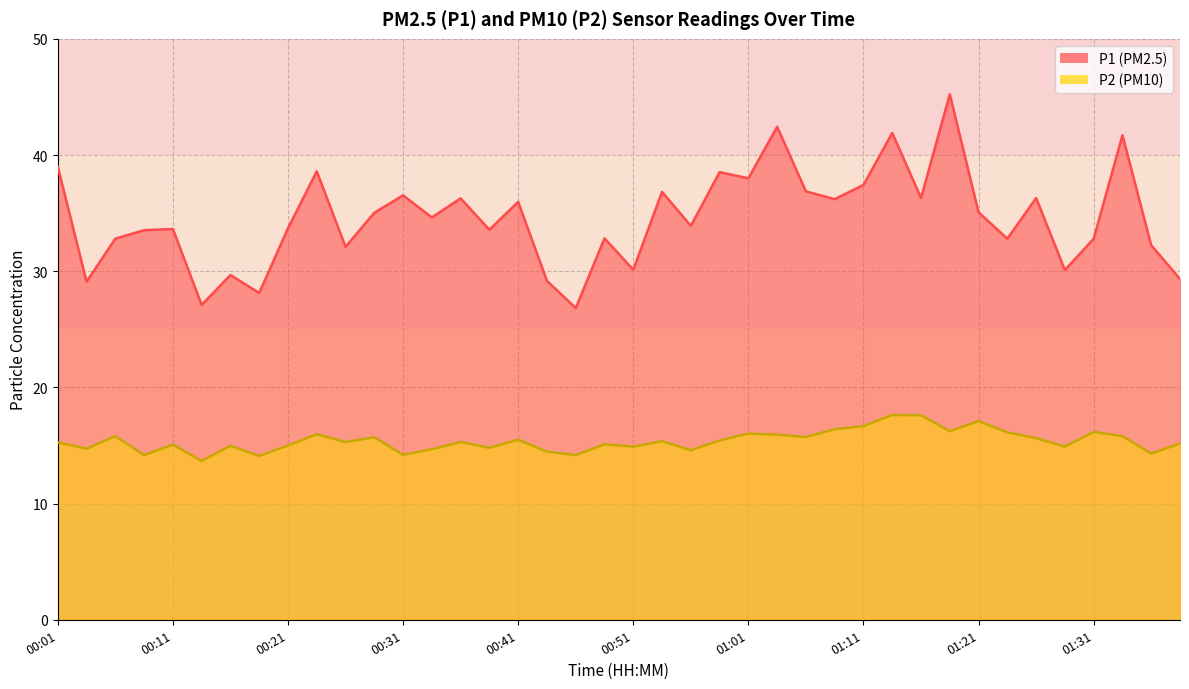

Count the number of data series in this chart.

2